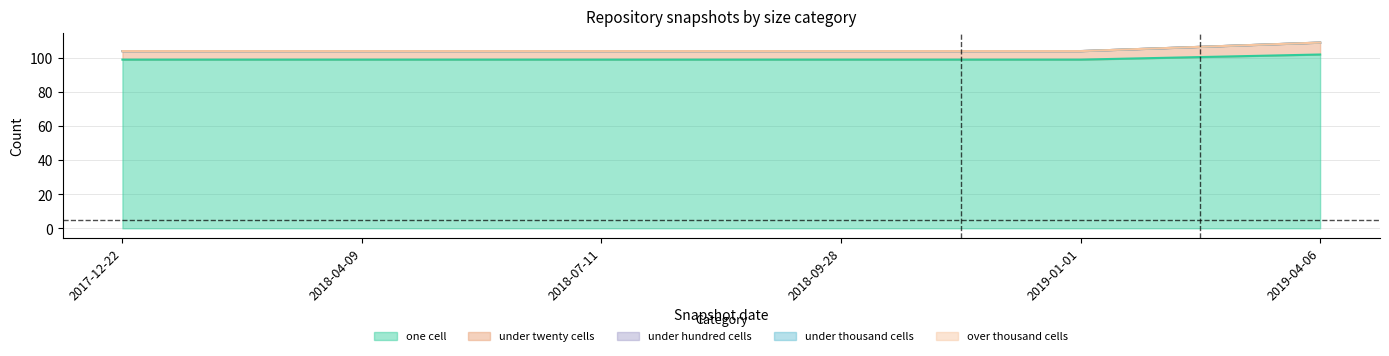

What is the spread (max minus min) of values at 2017-12-22?

99